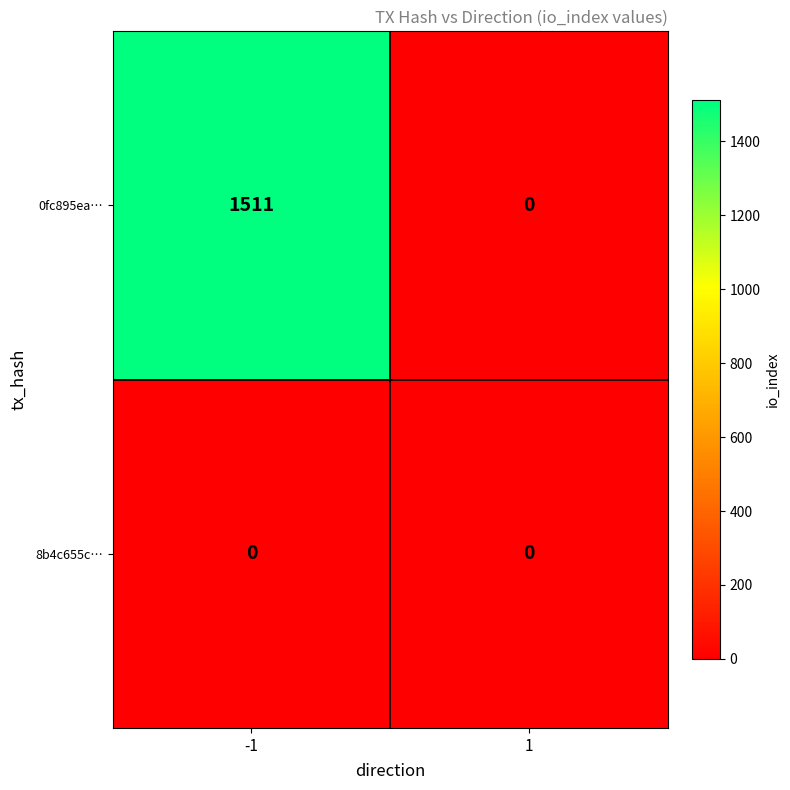

Which label corresponds to the largest value in the chart?

-1